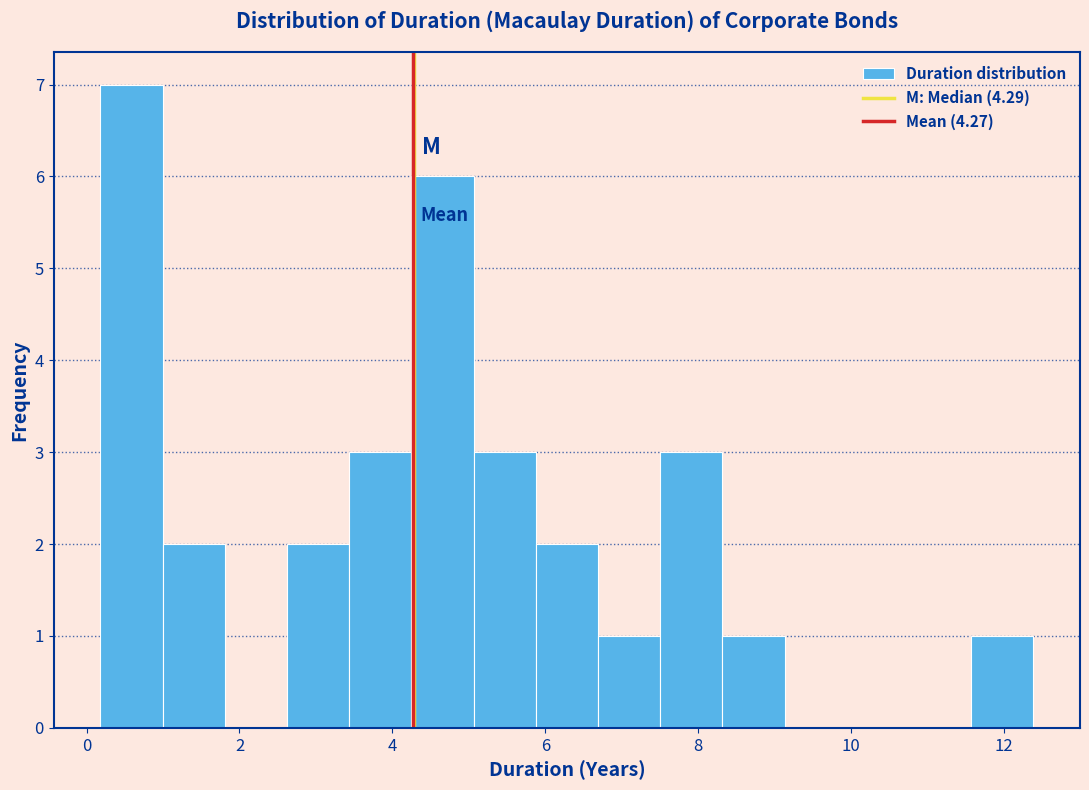

Reading left to right, transcribe this chart: for each bar, give the range it covers on the x-axis and its height. Neither the bar edges nor the heights are printed on the chart, so give them approximately, as read against the axes.

0.2 to 1.0: 7
1.0 to 1.8: 2
1.8 to 2.6: 0
2.6 to 3.4: 2
3.4 to 4.2: 3
4.2 to 5.0: 6
5.0 to 5.8: 3
5.8 to 6.6: 2
6.6 to 7.6: 1
7.6 to 8.4: 3
8.4 to 9.2: 1
9.2 to 10.0: 0
10.0 to 10.8: 0
10.8 to 11.6: 0
11.6 to 12.4: 1